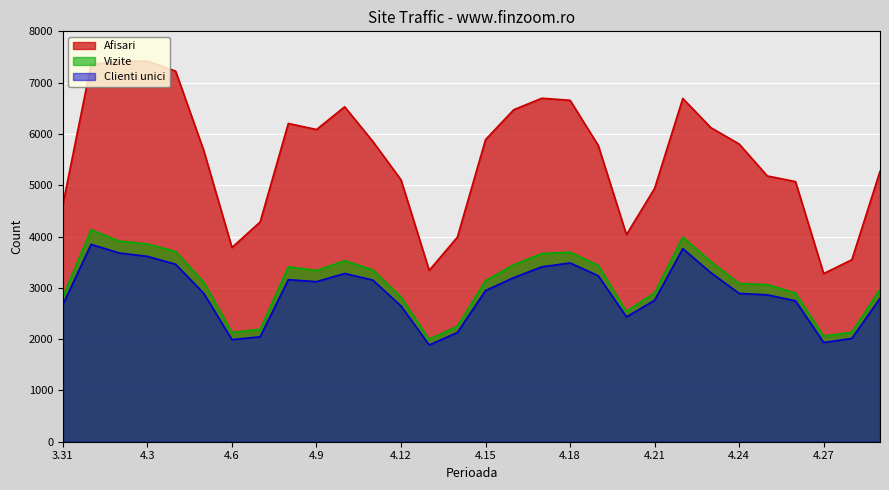

Where does the Afisari series first go above 5804?

2024.4.1